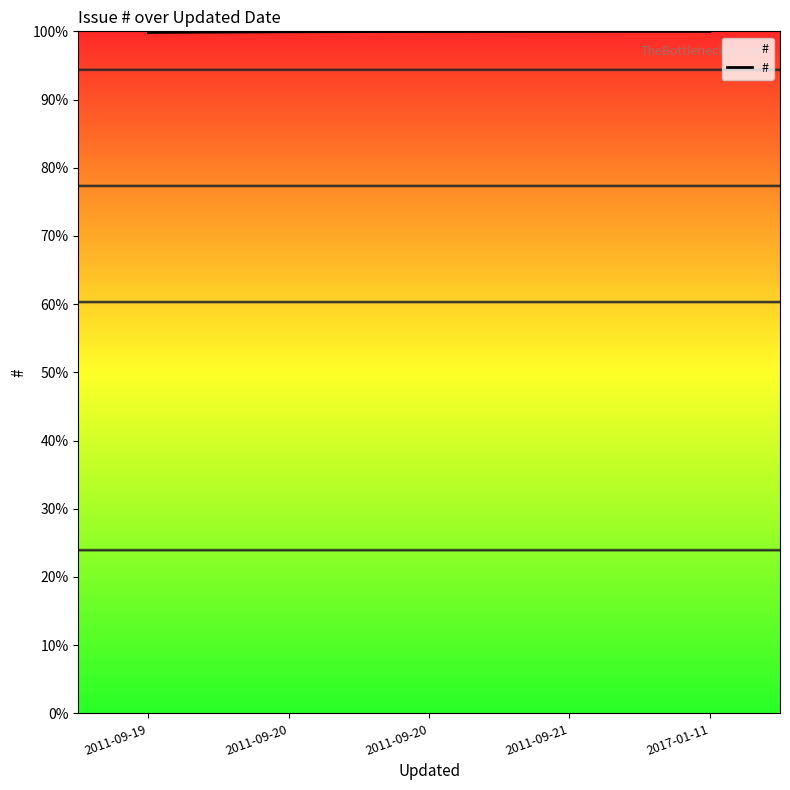

Does the chart have visible grid lines?

No